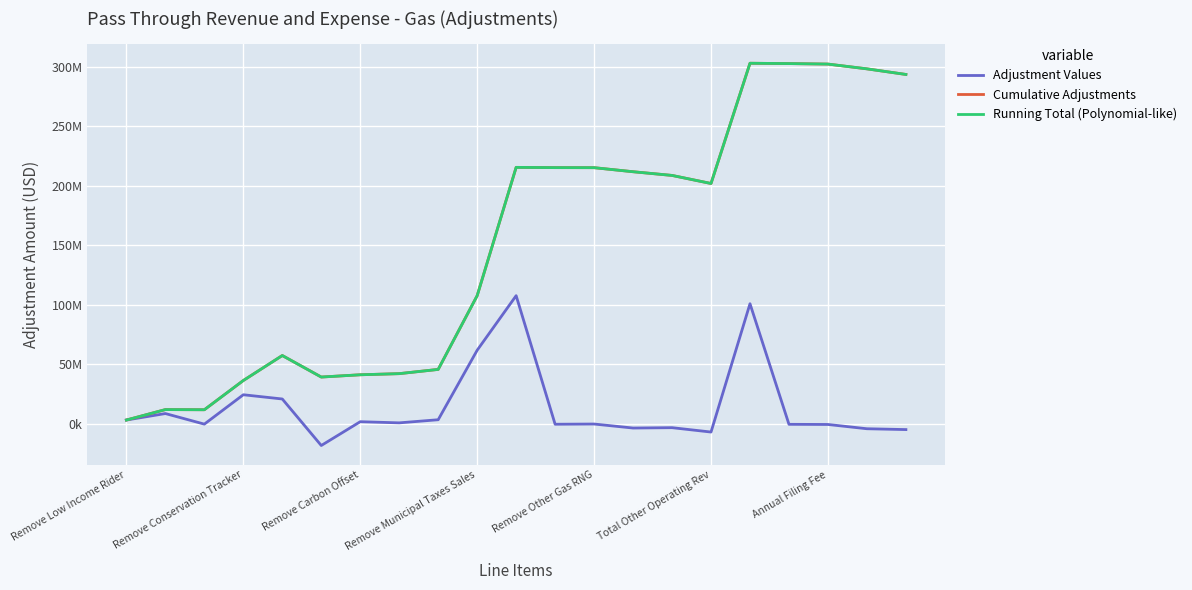

What are all the series names shown in the legend?

Adjustment Values, Cumulative Adjustments, Running Total (Polynomial-like)